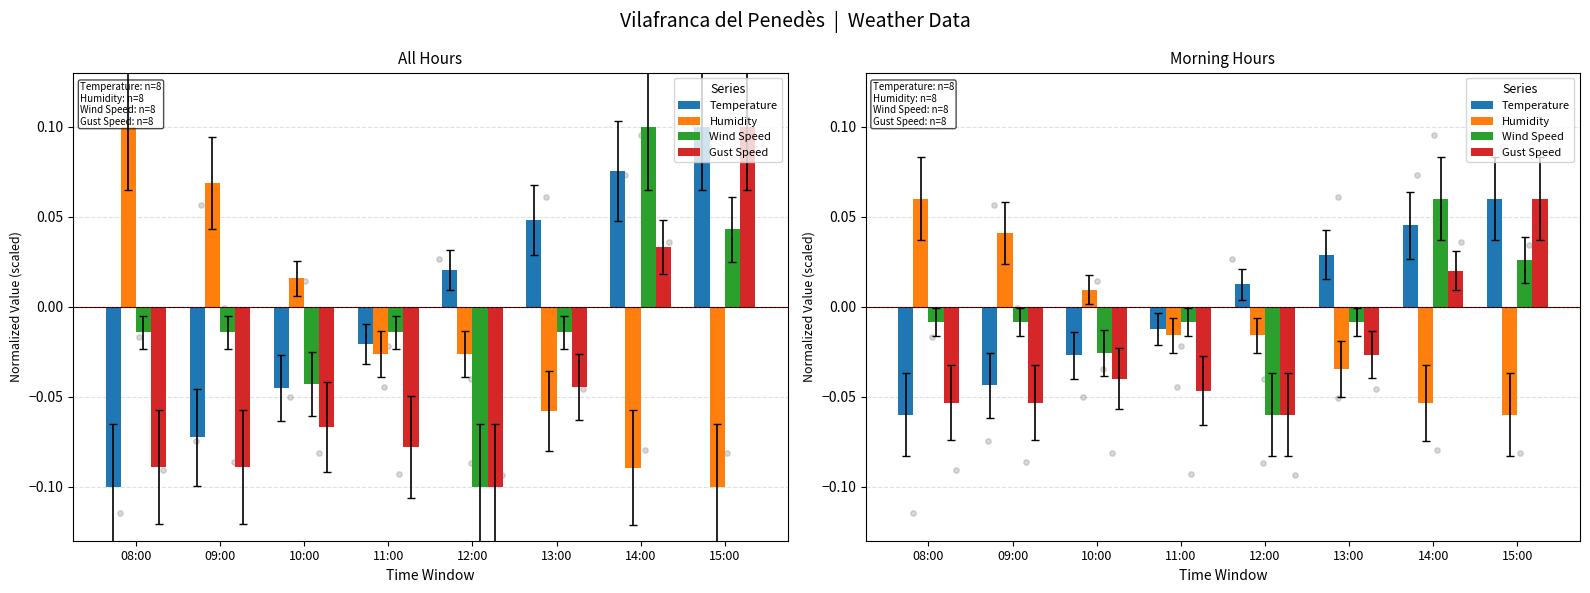

Which series contains the highest Y value?

Temperature